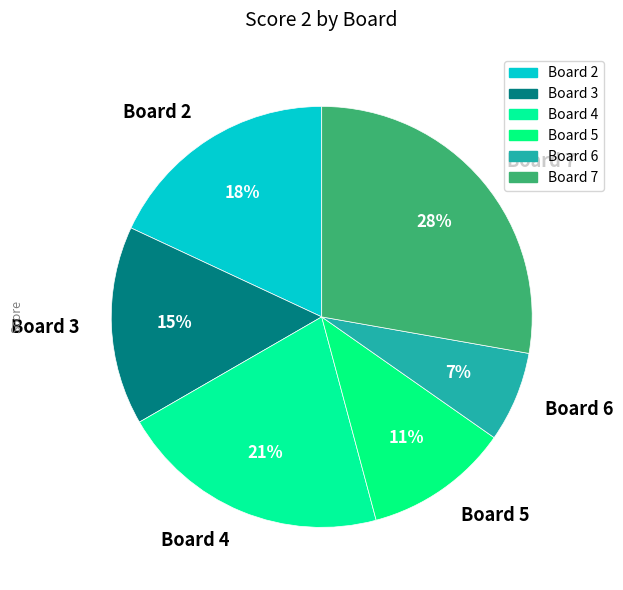

How many segments does this pie chart have?

6